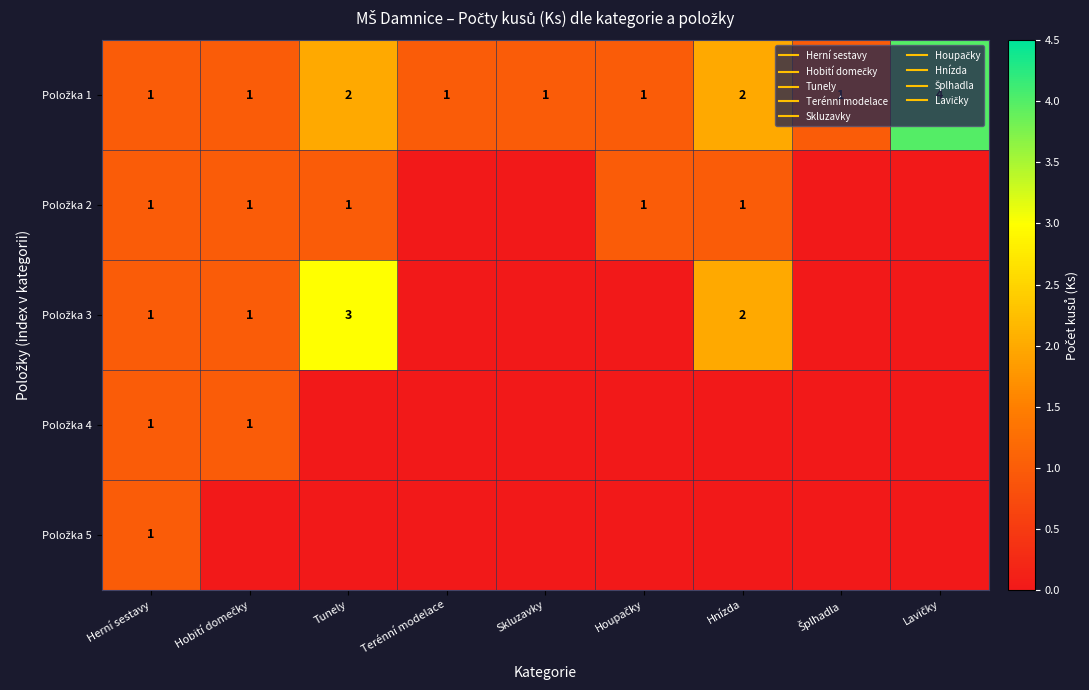

Is it true that Položka 2 equals 1 at Tunely?

False